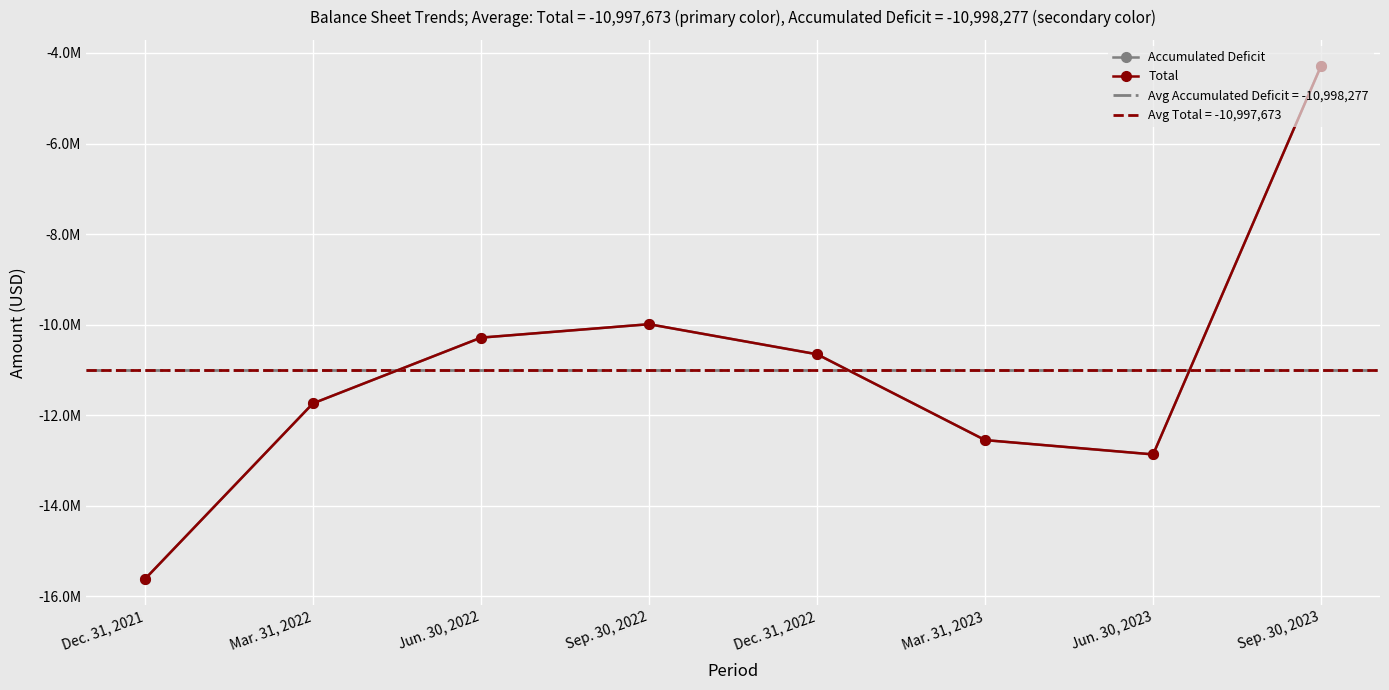

True or false: Accumulated Deficit has a value of -17413383 at Dec. 31, 2022.

False